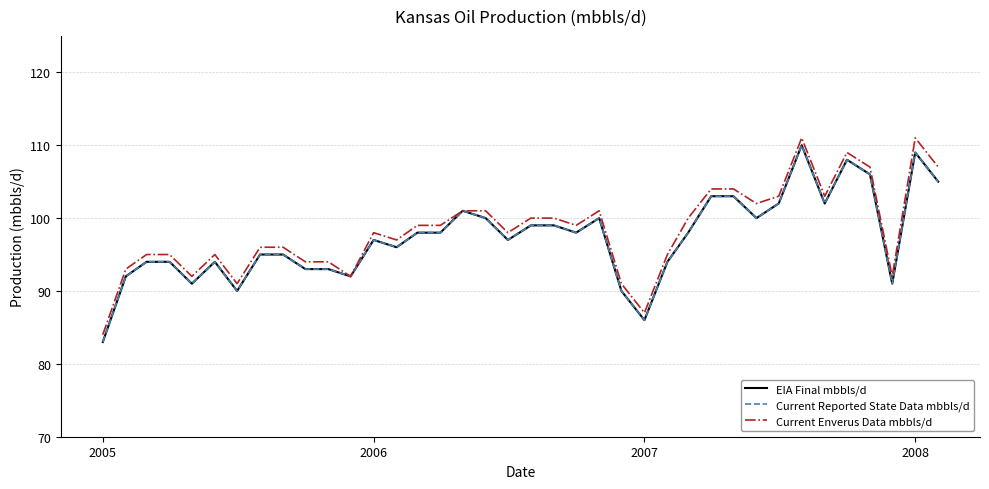

True or false: Current Enverus Data mbbls/d and EIA Final mbbls/d intersect in this chart.

False